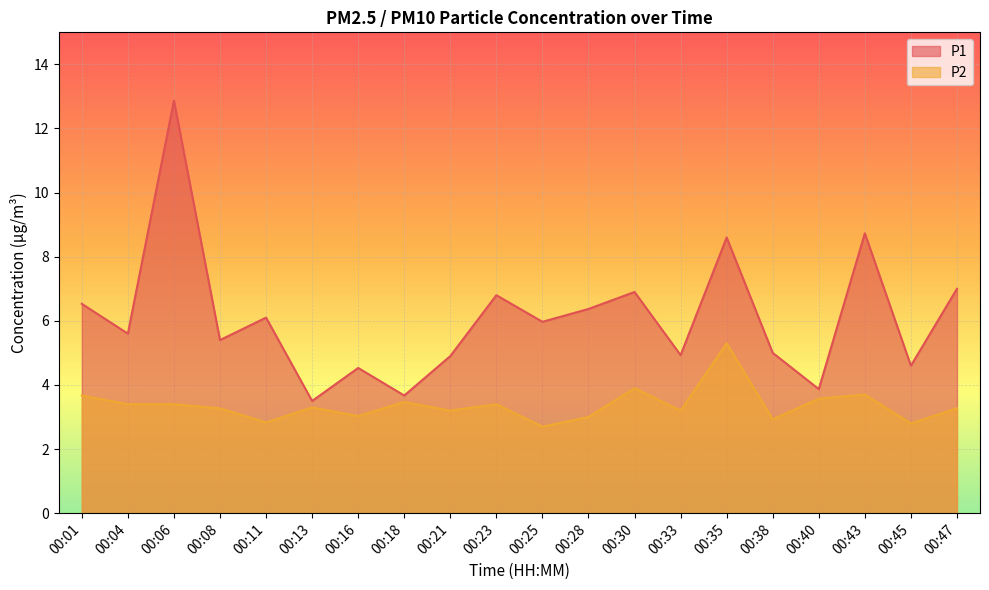

Is it true that P2 equals 1.8 at 00:47?

False